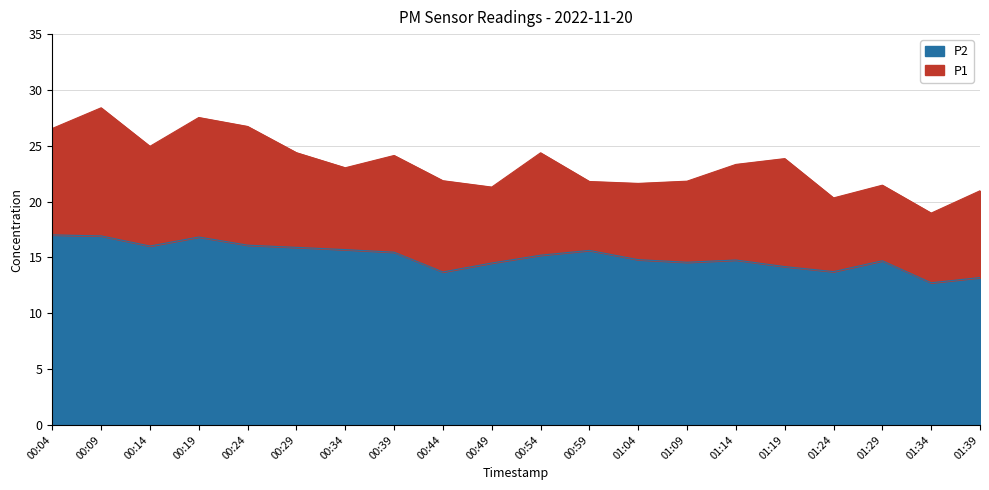

Which has a higher value, 01:24 or 00:24?

00:24